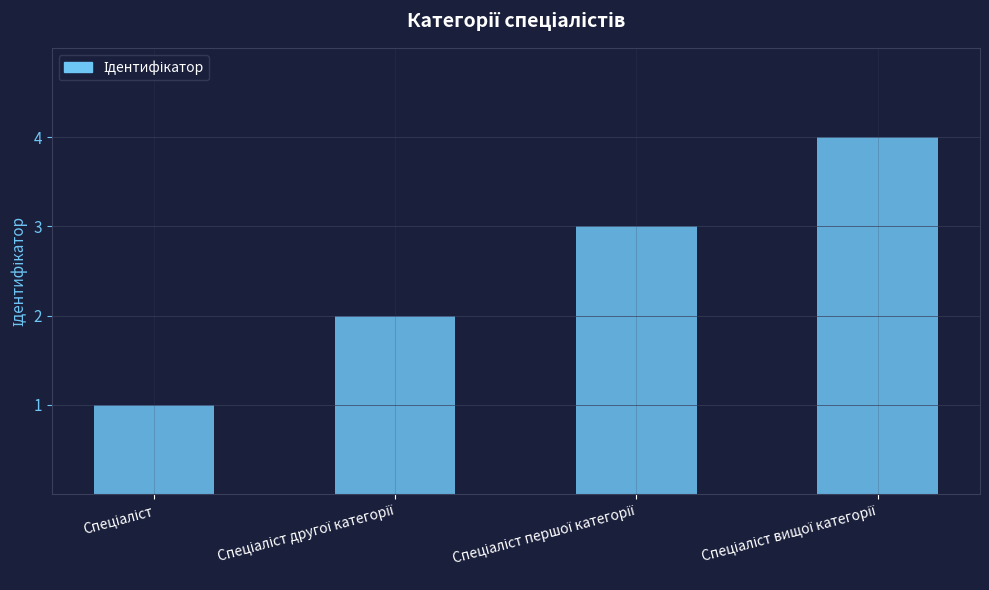

What is the greatest value displayed?

4